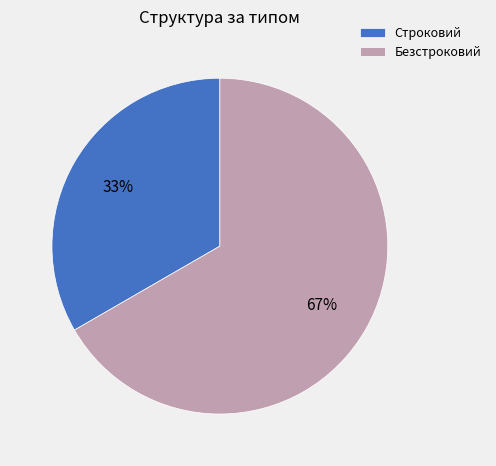

Which category has the smallest portion of the pie?

Строковий